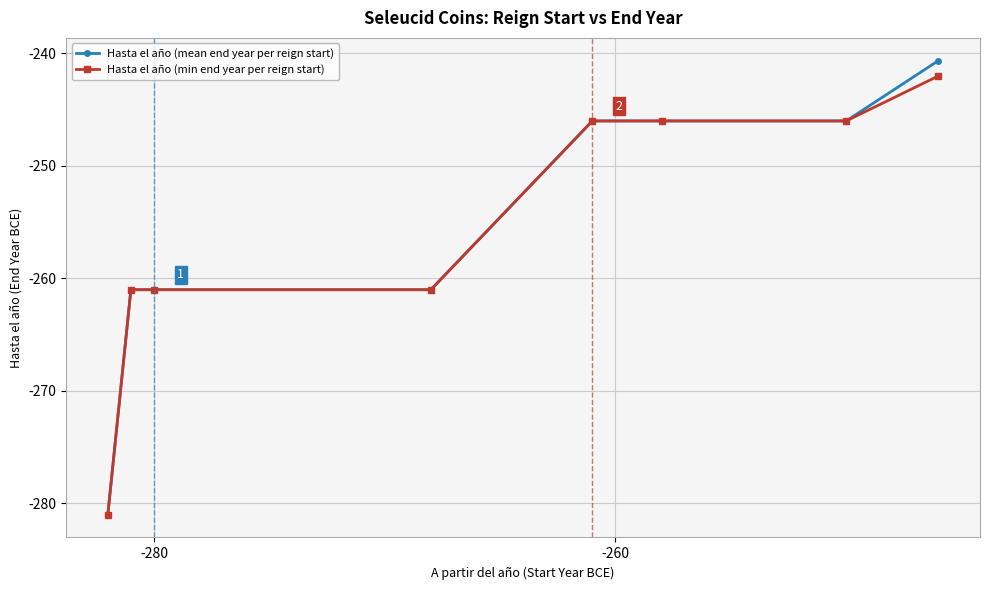

List the series in order of their peak value, lowest first.

Hasta el año (min end year per reign start), Hasta el año (mean end year per reign start)